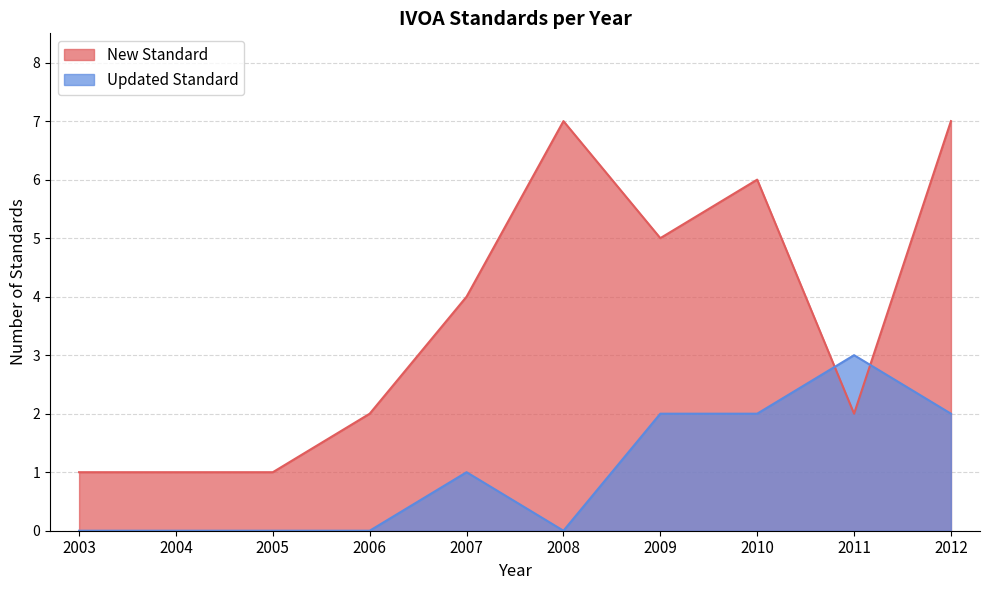

What value does the Updated Standard series have at 2007?

1